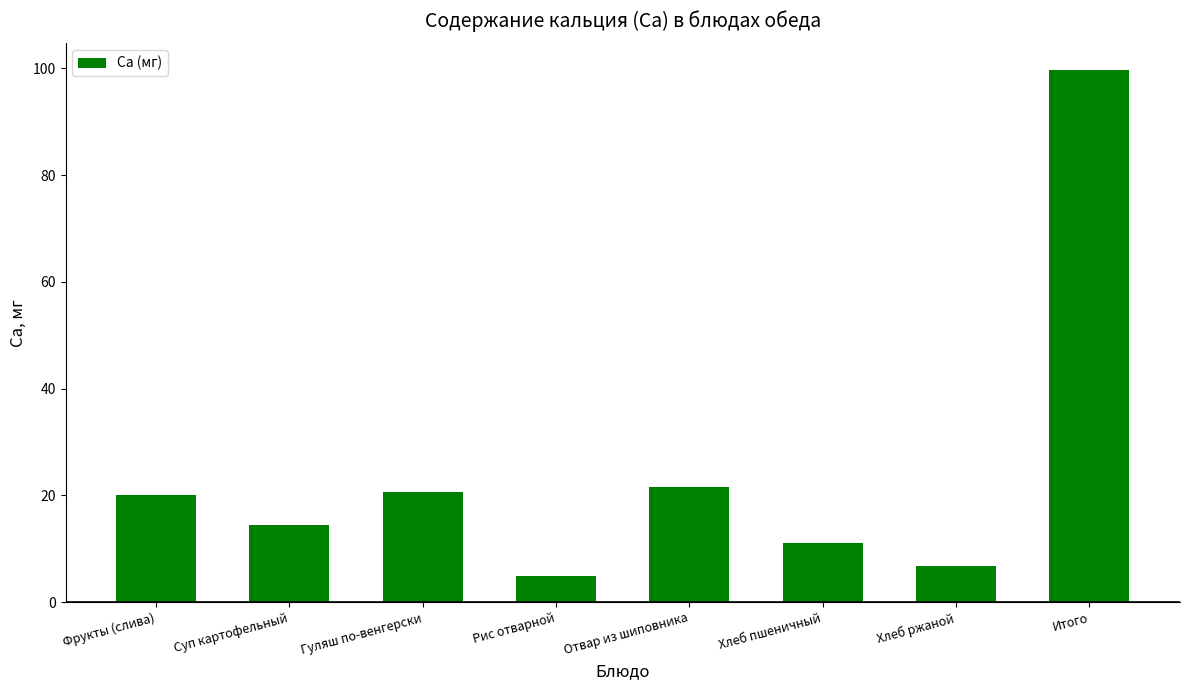

What is the label of the 1st bar from the left?

Фрукты (слива)